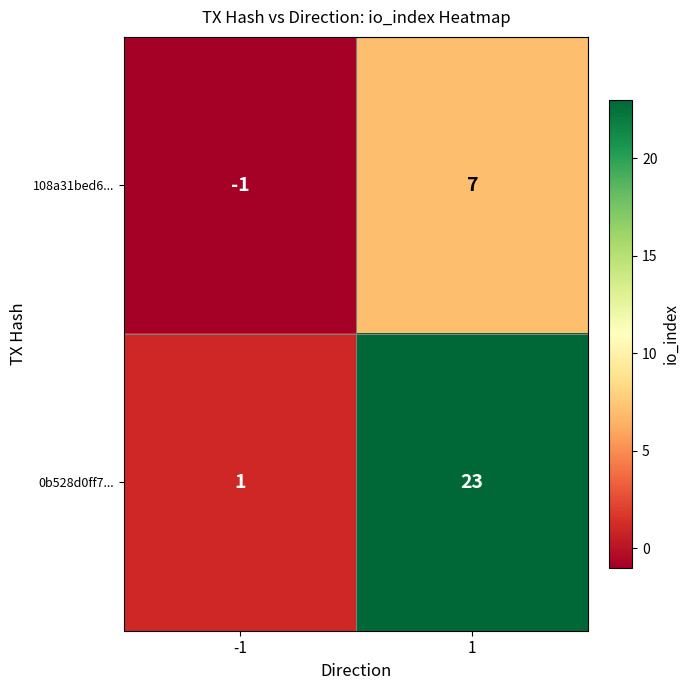

What is the greatest value displayed?

23